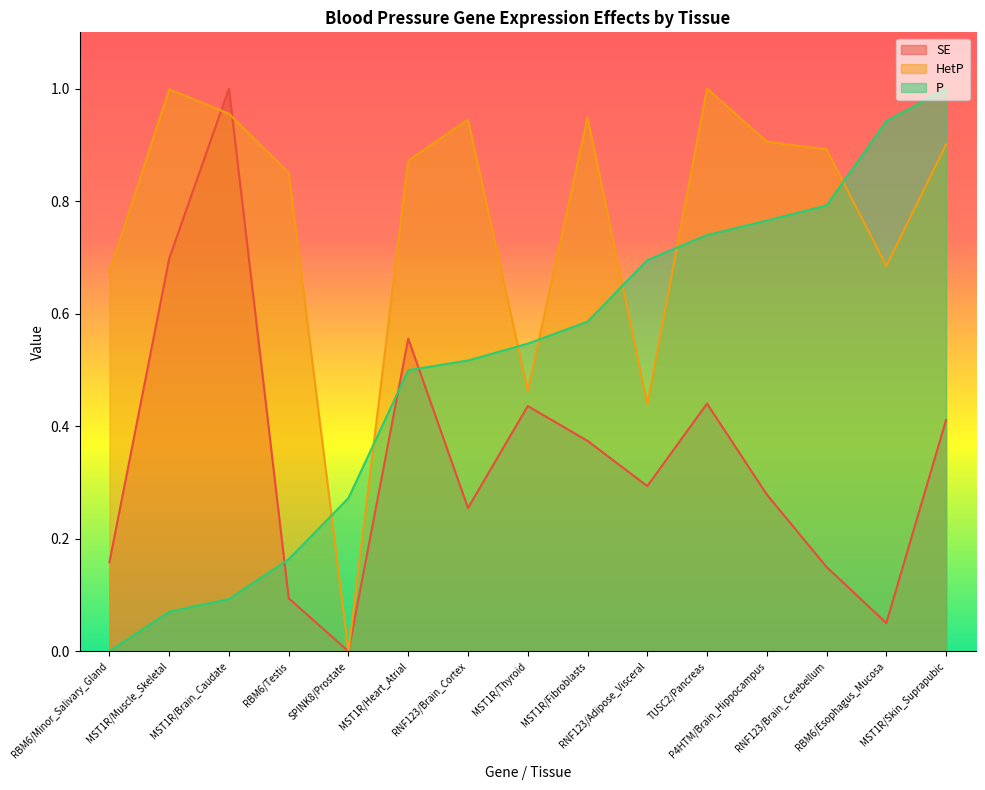

What position from the right is P4HTM/Brain_Hippocampus?

4